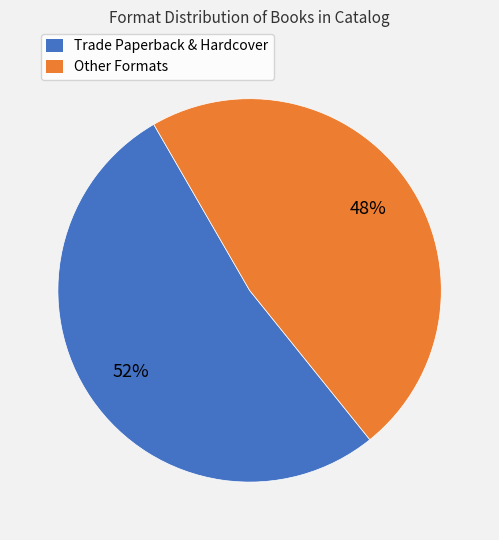

To the nearest percent, what is the average slice percentage?

50%